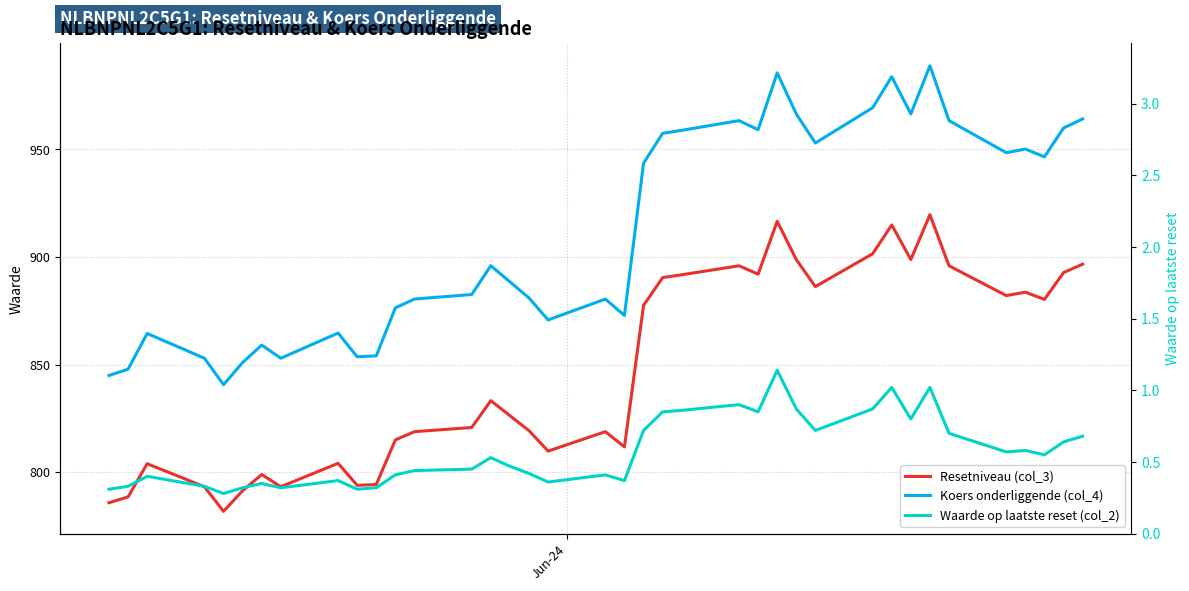

What is the difference between the maximum and minimum values in the Waarde op laatste reset (col_2) series?

0.9